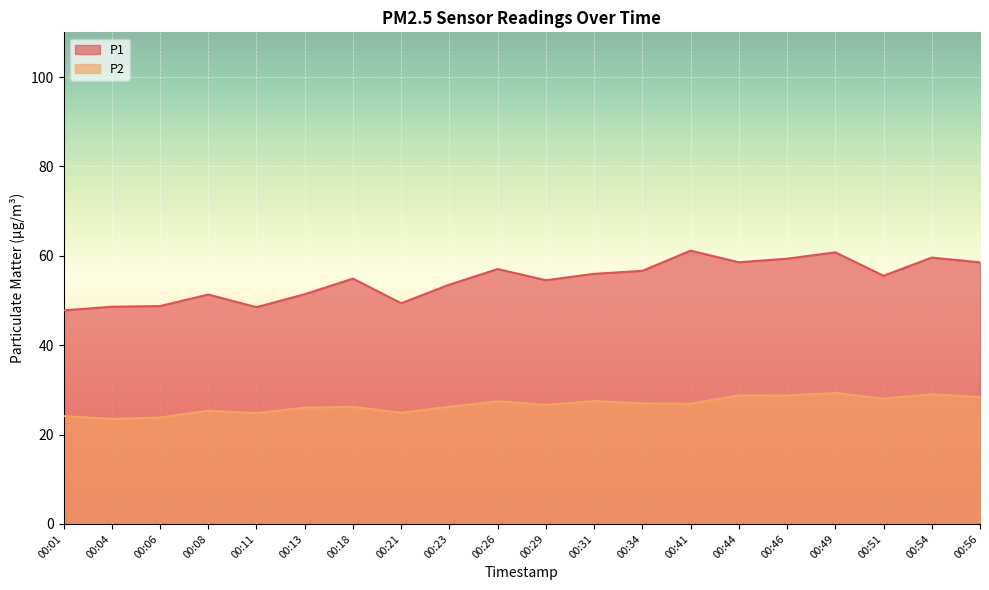

How many data points in P2 are above 26?

14